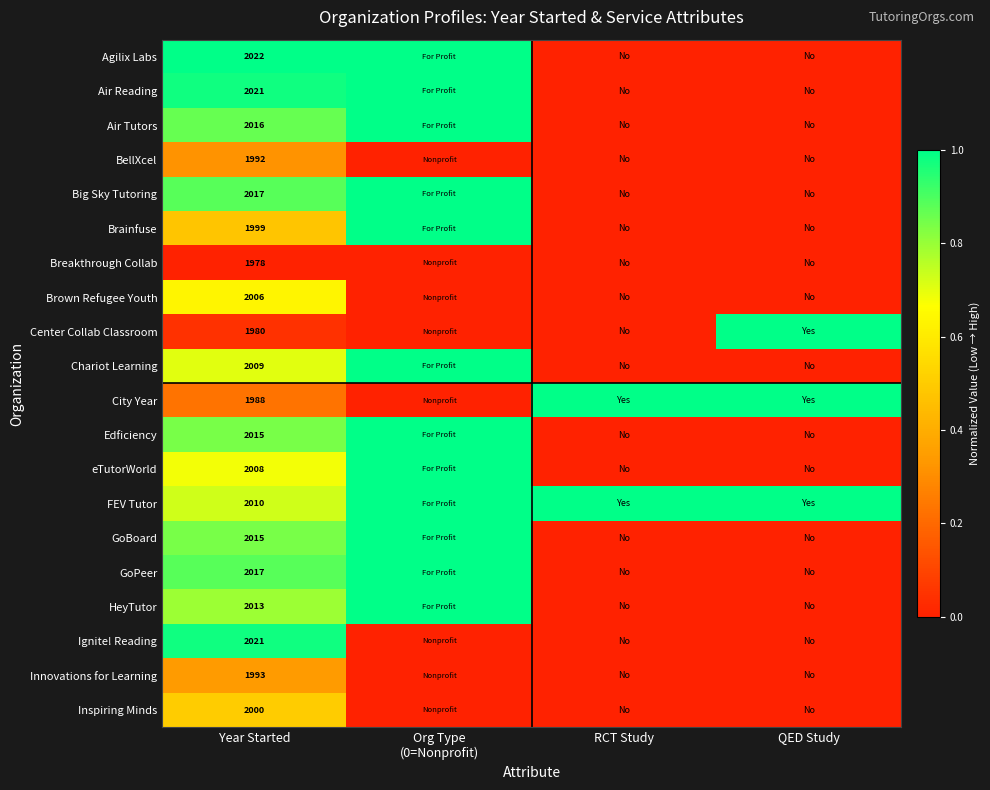

The value of Innovations for Learning at Year Started is 1993. True or false?

True